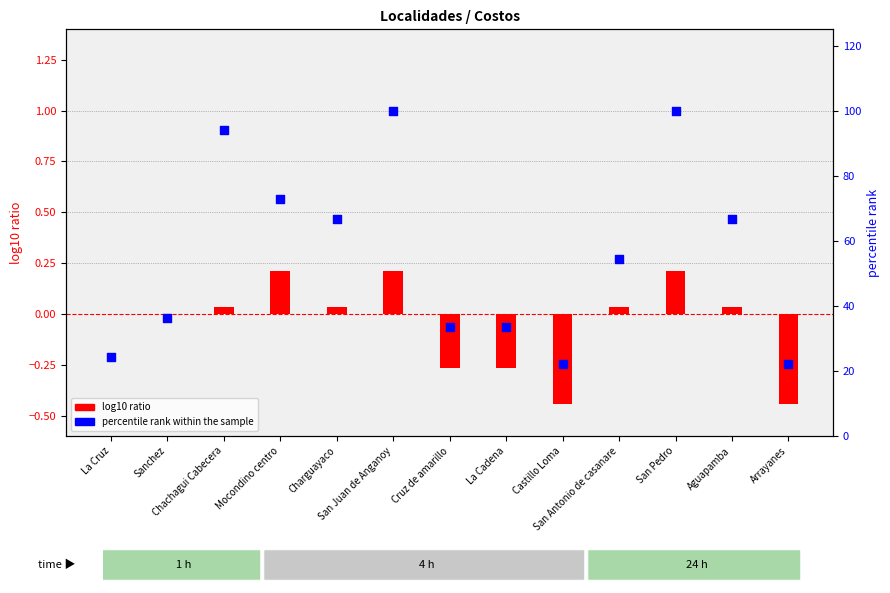

What is the total value across all series at Mocondino centro?

72.9